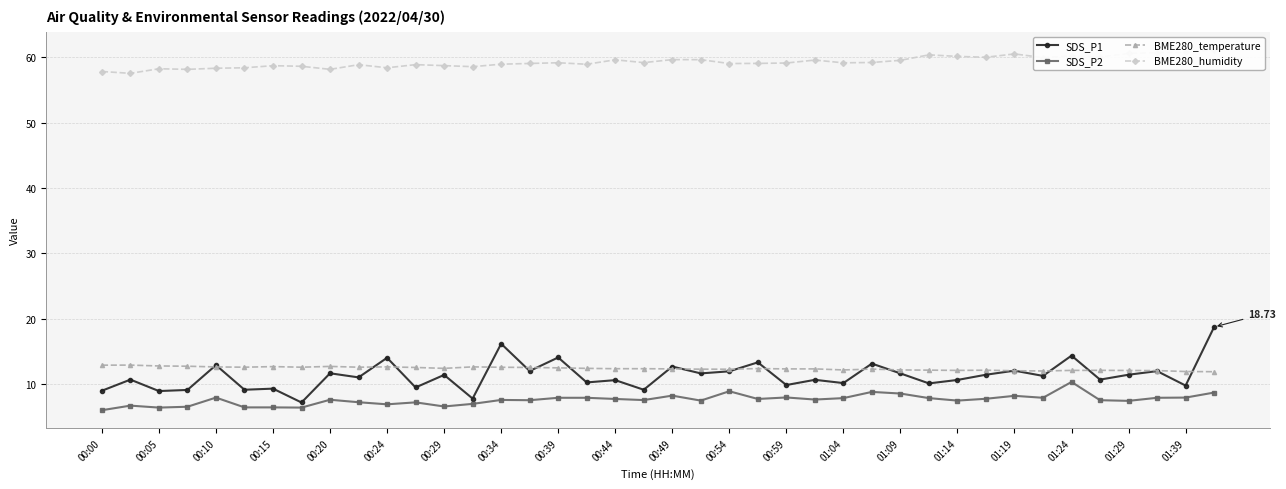

True or false: SDS_P1 has more than 0 points higher than both neighbors.

True